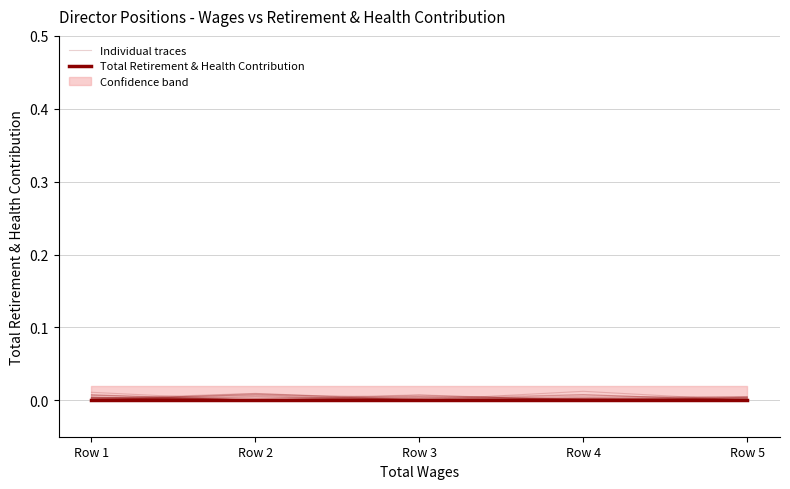

Rank the series by their average value, from lowest to highest.

Total Retirement & Health Contribution, Individual traces